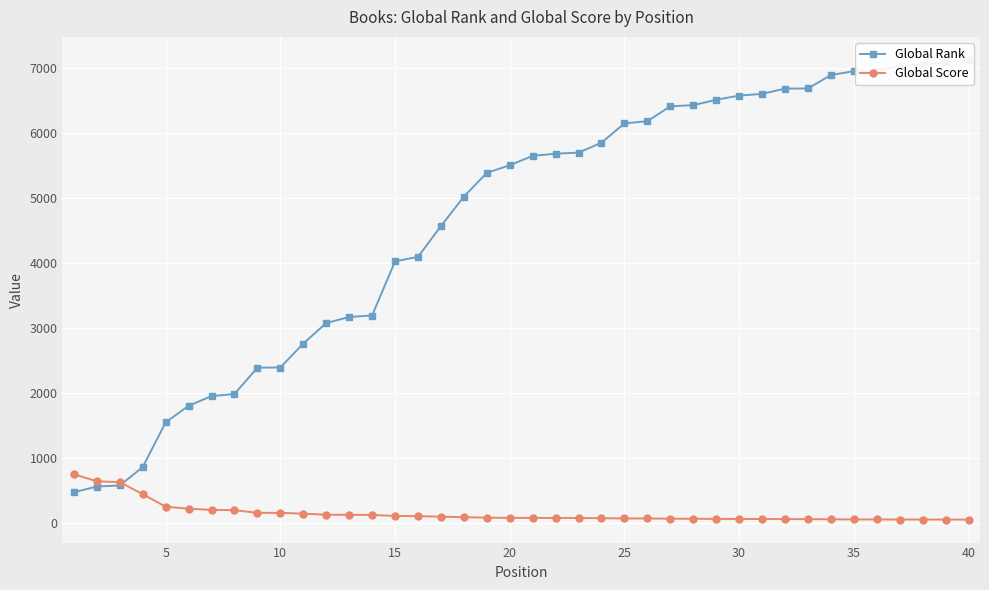

Reading left to right, extract all data points from this chart.

Global Rank: 467	555	571	854	1541	1797	1946	1978	2384	2386	2754	3070	3163	3186	4019	4088	4561	5015	5380	5498	5642	5676	5692	5845	6142	6175	6405	6422	6505	6569	6596	6677	6679	6886	6945	6954	7027	7040	7083	7119
Global Score: 743	636	622	438	244	214	195	191	150	150	137	121	119	118	102	99	91	83	76	73	72	71	70	68	64	63	60	59	57	56	55	53	53	50	48	48	47	47	46	46